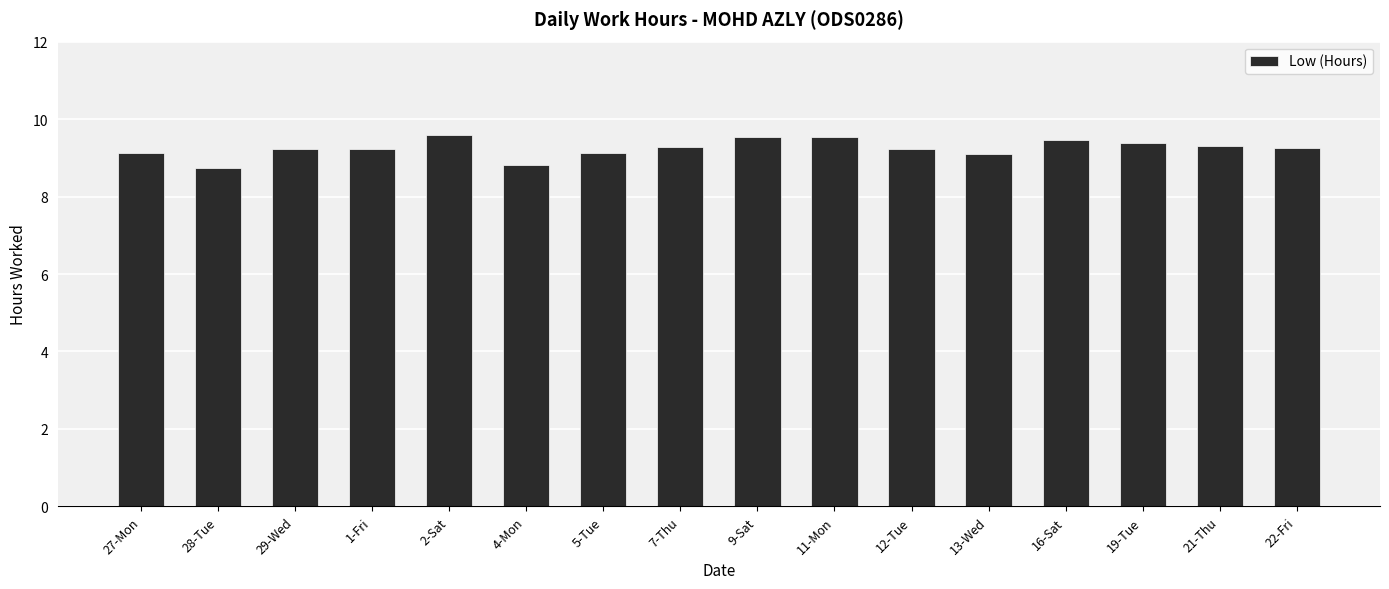

What is the ratio of the value at 21-Thu to the value at 27-Mon?

1.0